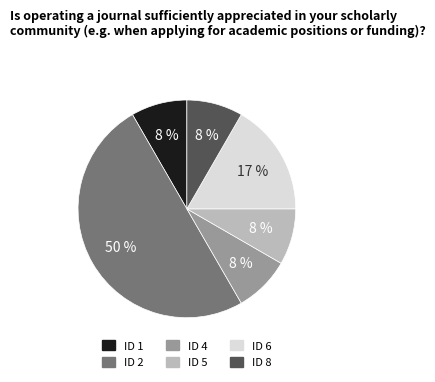

Between ID 2 and ID 4, which is larger?

ID 2